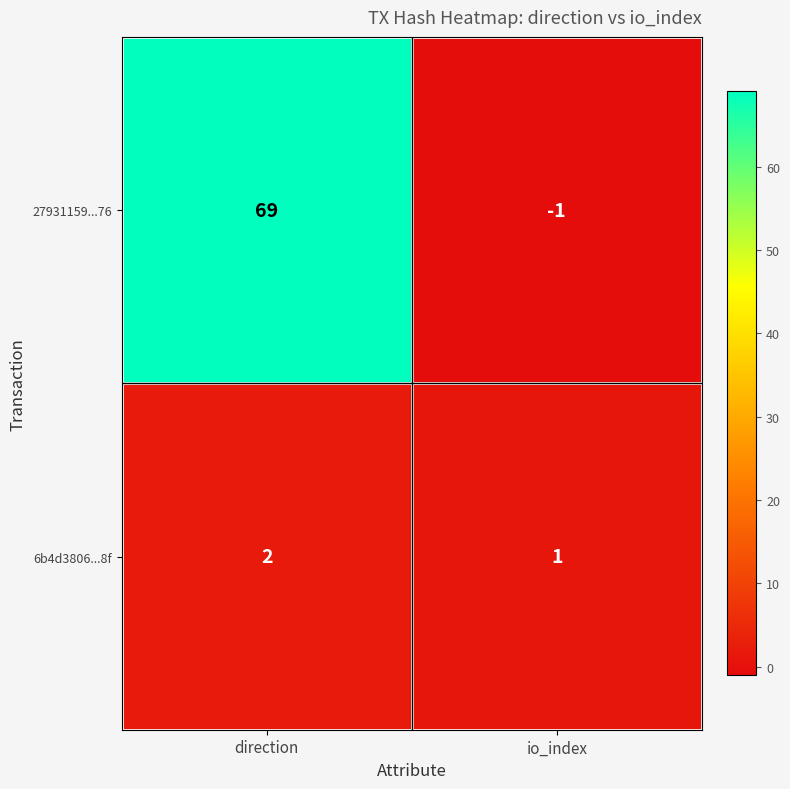

List the series in order of their overall mean, highest first.

27931159...76, 6b4d3806...8f